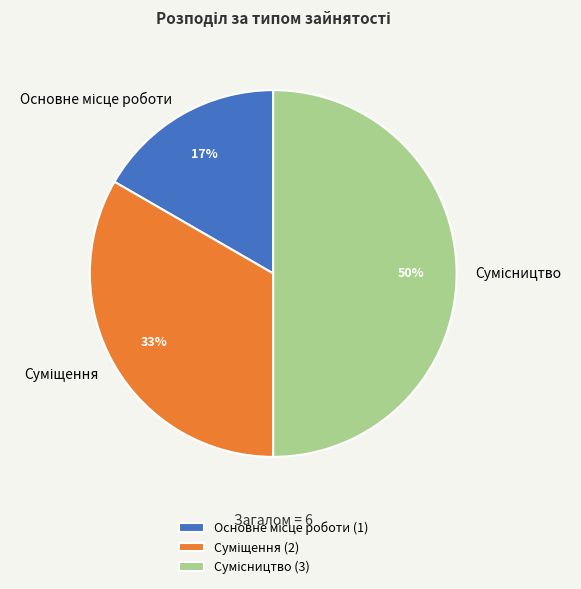

To the nearest percent, what is the difference between the largest and smallest slice percentages?

33%